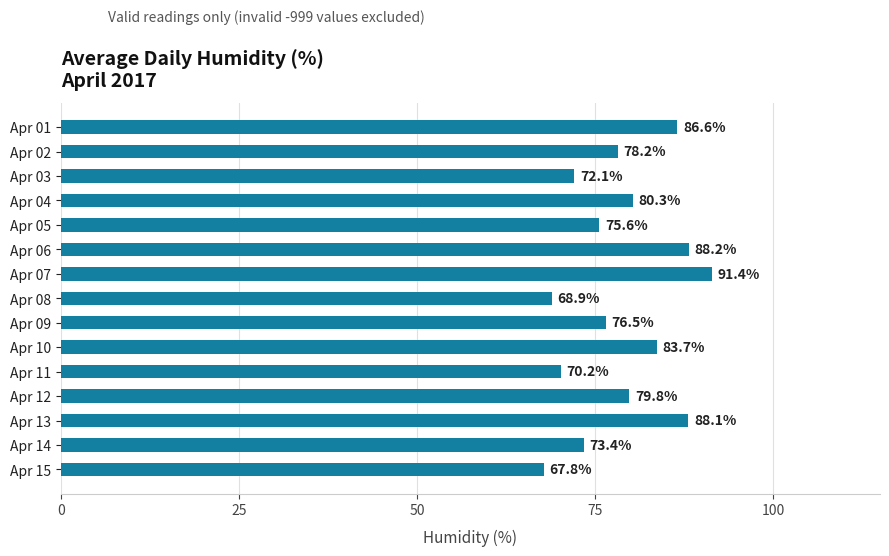

What is the value of the 6th bar from the top?

88.2